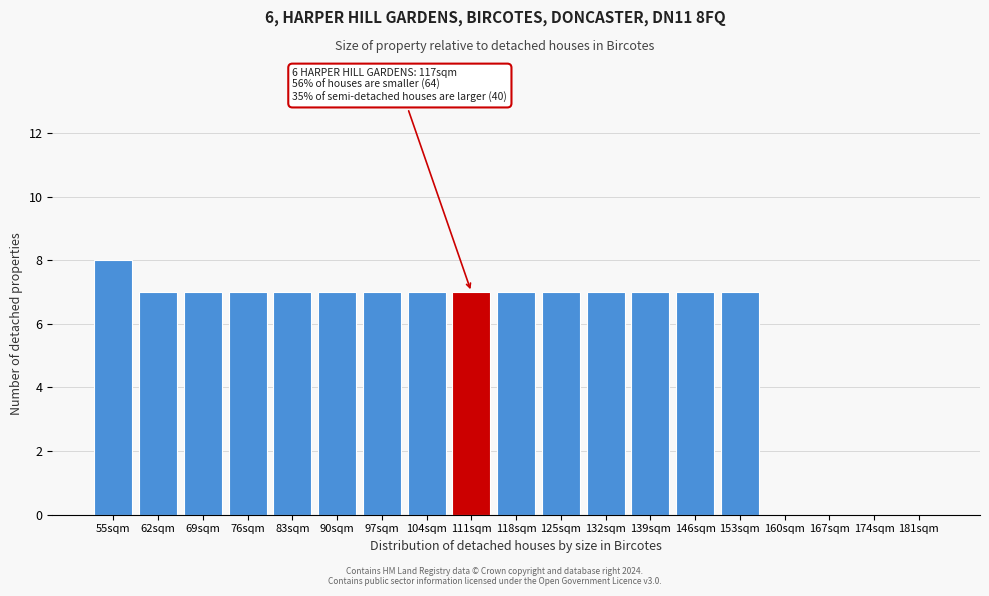

Reading right to left, list all the values displayed in this chart.

181sqm=0	174sqm=0	167sqm=0	160sqm=0	153sqm=7	146sqm=7	139sqm=7	132sqm=7	125sqm=7	118sqm=7	111sqm=7	104sqm=7	97sqm=7	90sqm=7	83sqm=7	76sqm=7	69sqm=7	62sqm=7	55sqm=8